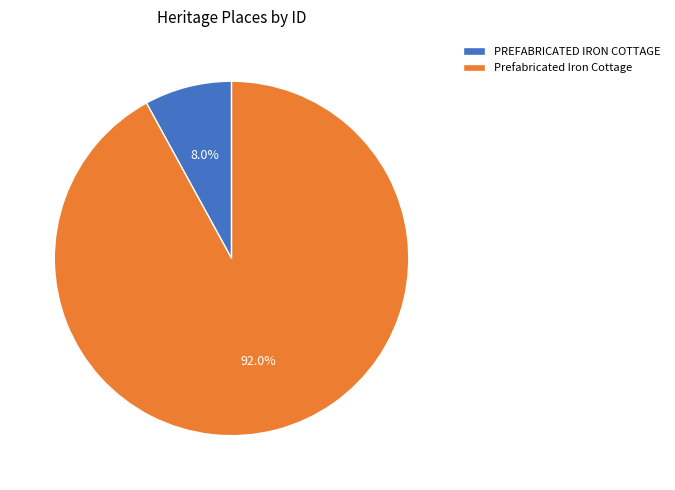

Between PREFABRICATED IRON COTTAGE and Prefabricated Iron Cottage, which is larger?

Prefabricated Iron Cottage